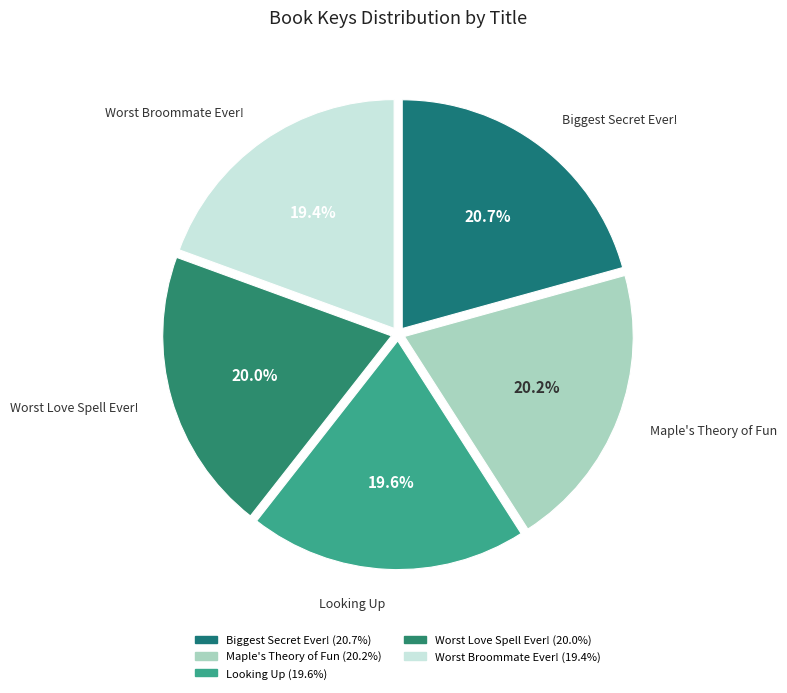

How many slices are in this pie chart?

5